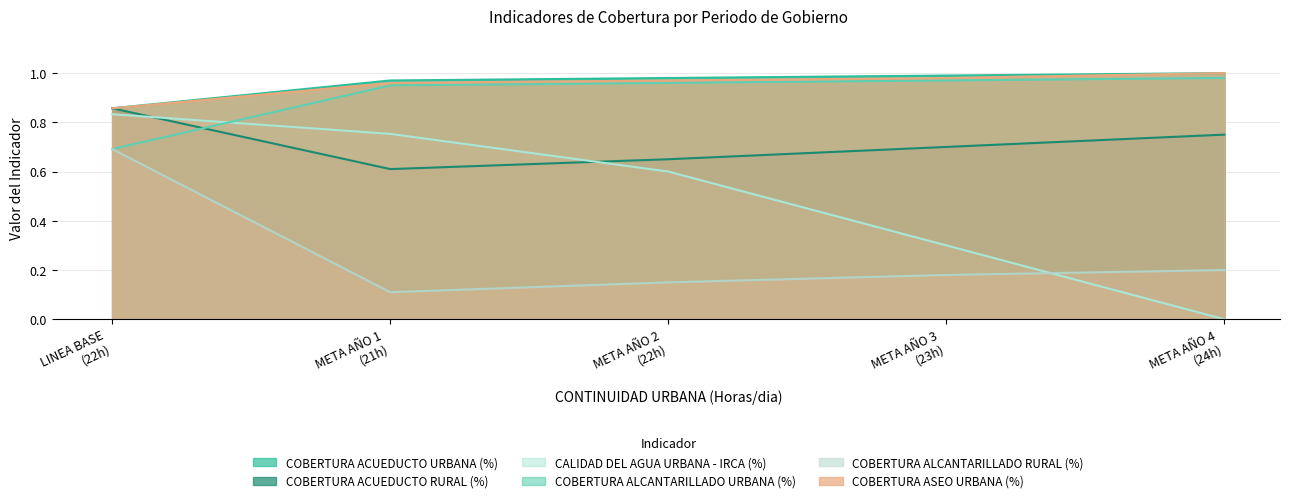

What position from the right is META AÑO 3 (23h)?

2